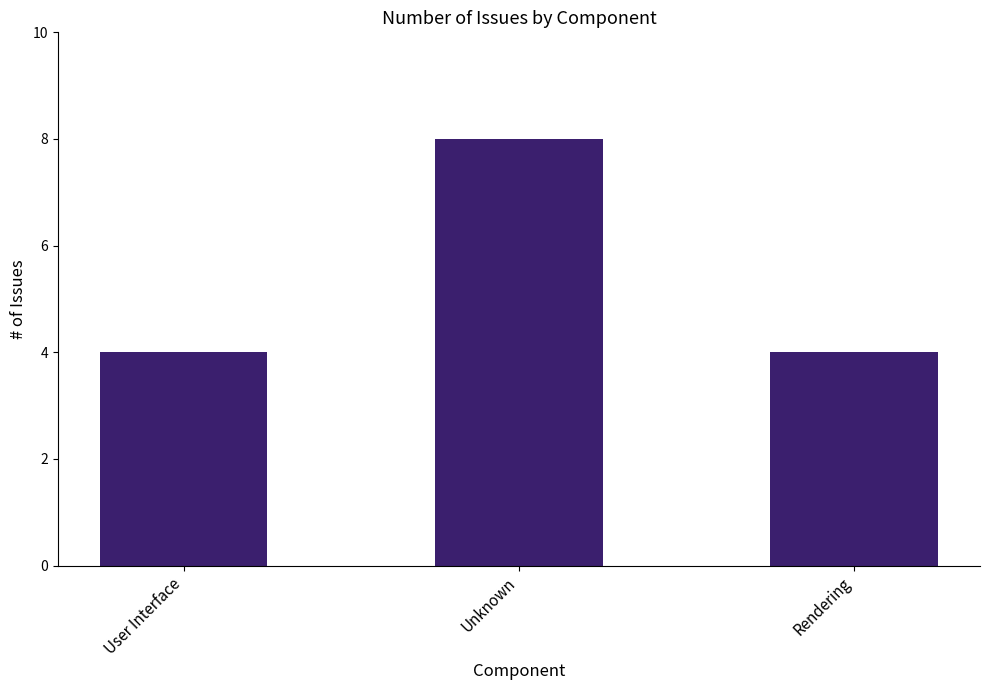

What is the value of the 2nd bar from the left?

8